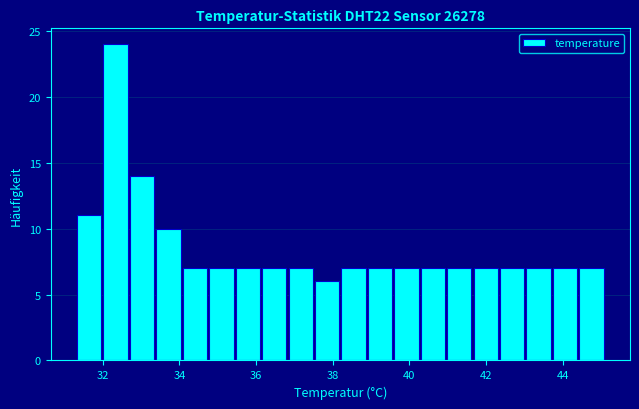

Around what value on the x-axis is the tallest bar? Give the approximate position of its centre, as read against the axis.

32.4